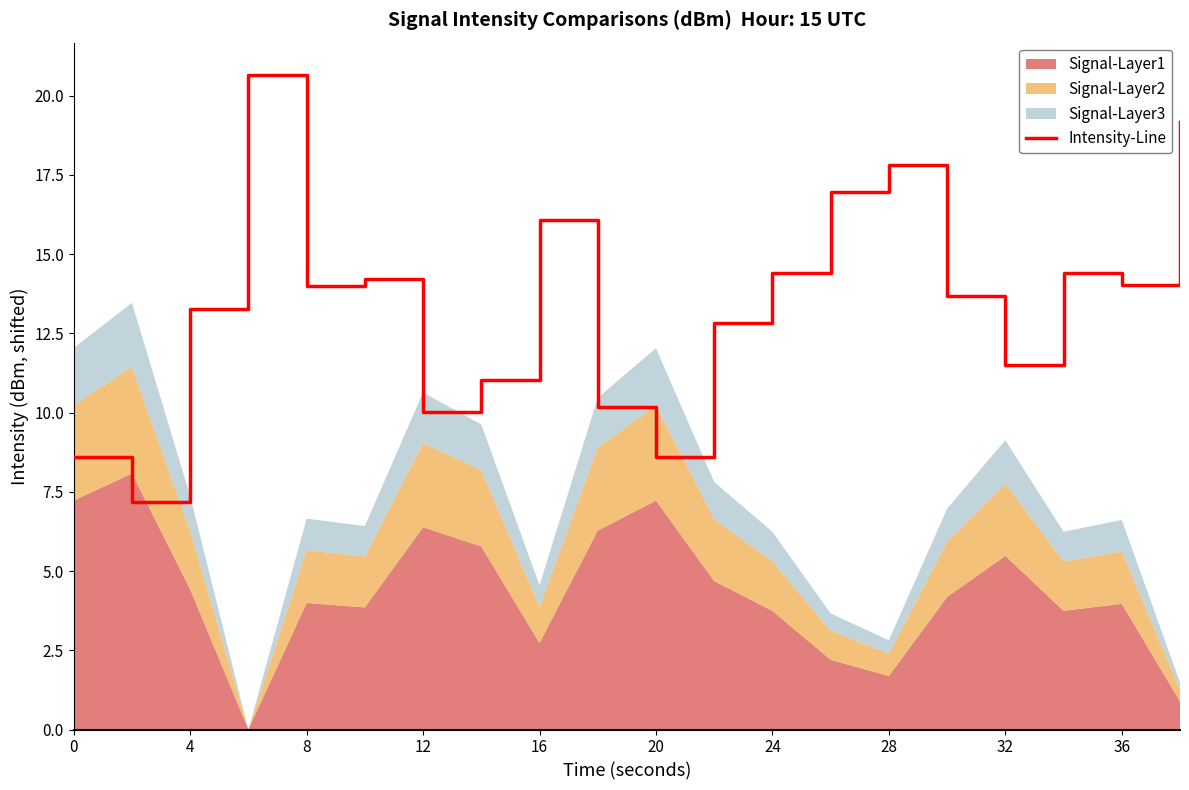

What is the minimum value for Intensity-Line?

7.2